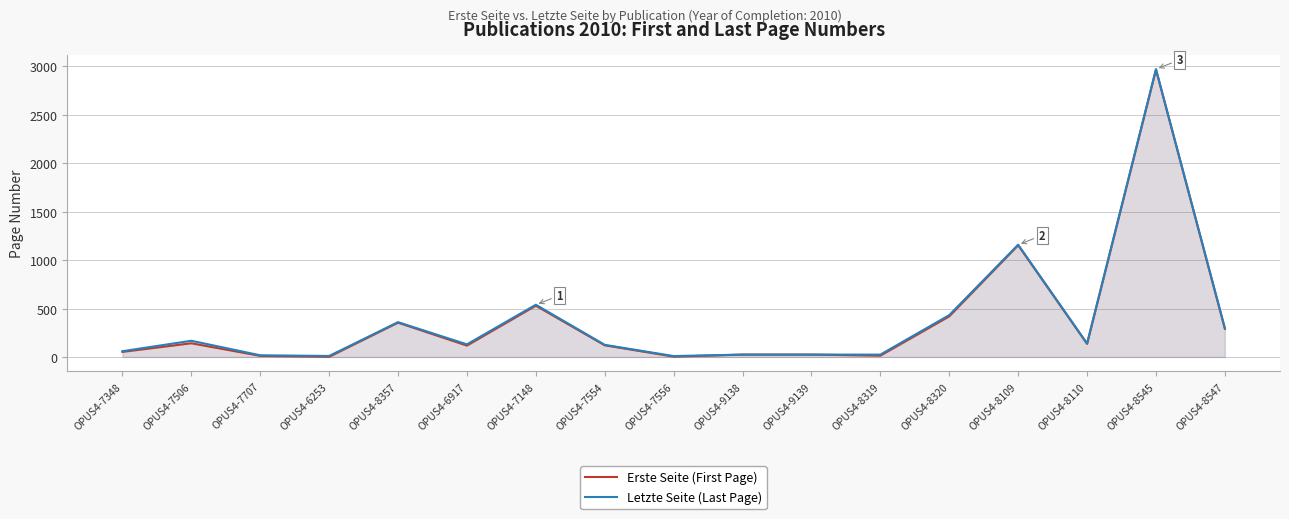

Is it true that Erste Seite (First Page) equals 199 at OPUS4-7554?

False